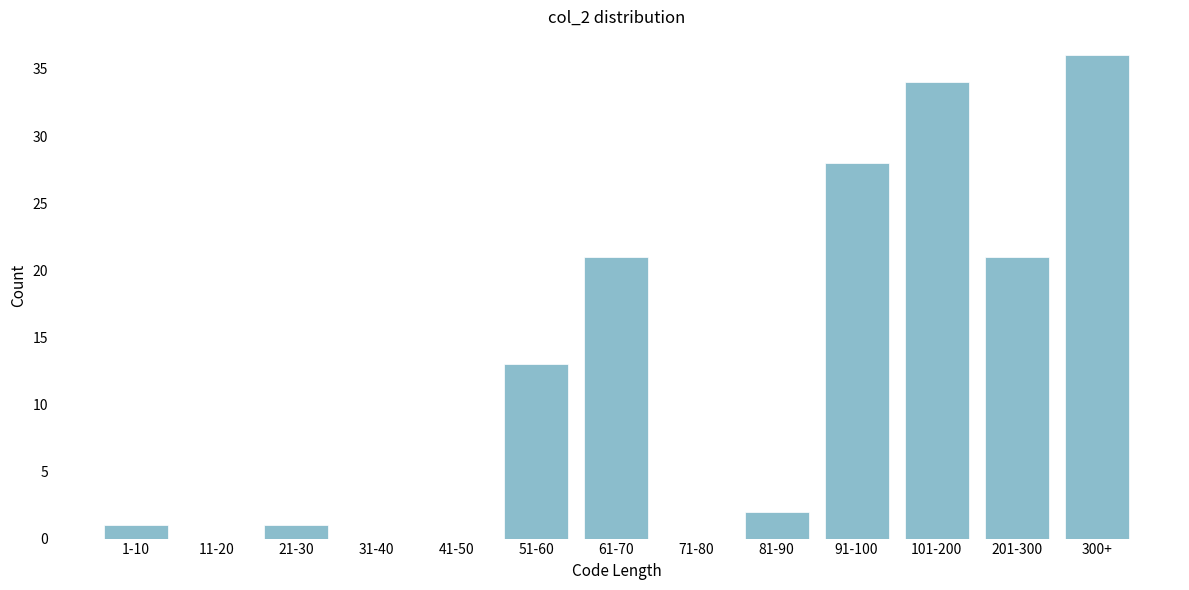

Reading left to right, list all the values displayed in this chart.

1-10=1	11-20=0	21-30=1	31-40=0	41-50=0	51-60=13	61-70=21	71-80=0	81-90=2	91-100=28	101-200=34	201-300=21	300+=36